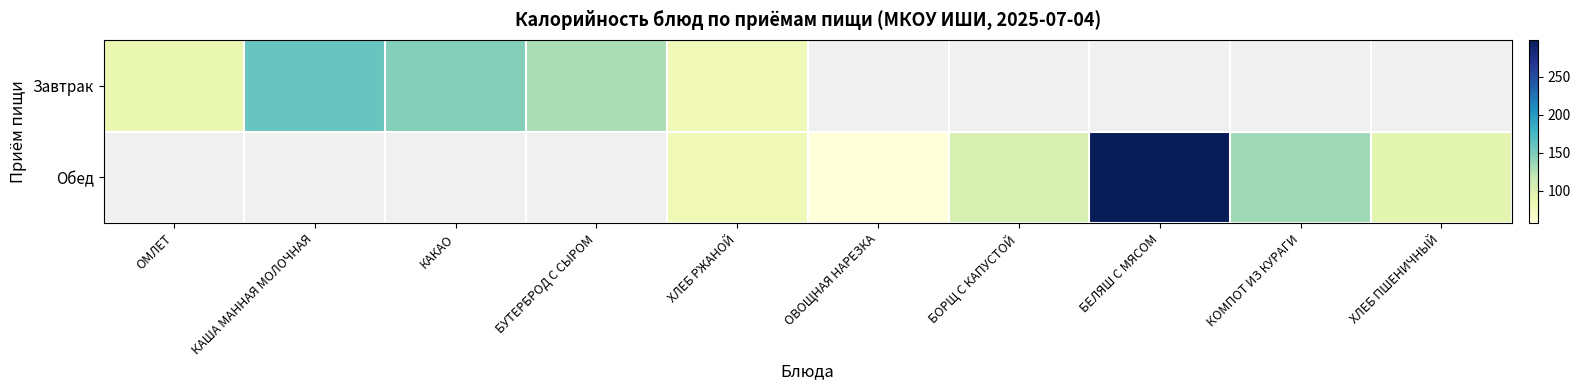

How many data points does each series have?

10